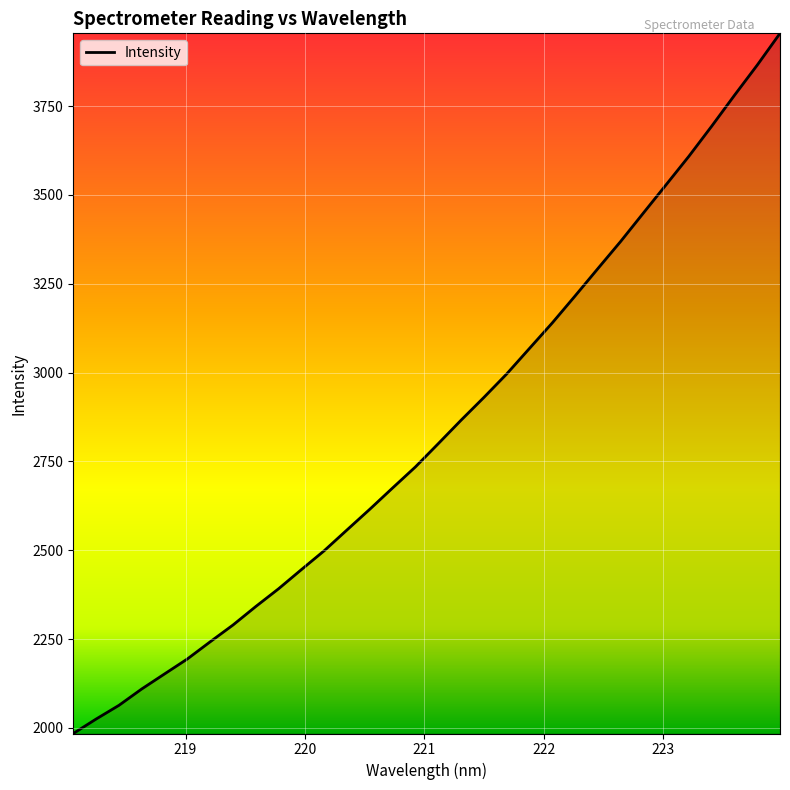

What is the difference between the maximum and minimum values?

1970.3